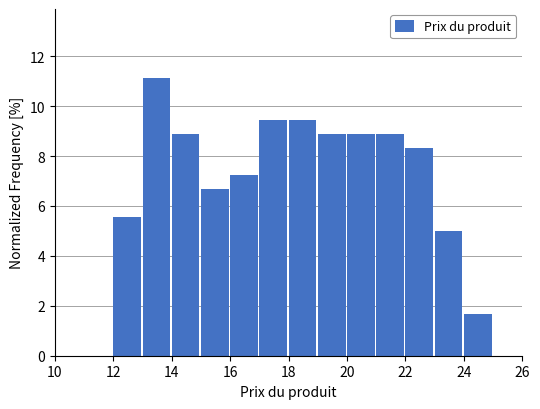

Reading left to right, transcribe this chart: for each bar, give the range it covers on the x-axis and its height. The values are not printed on the chart, so give them approximately, as read against the axis.

10 to 11: 0
11 to 12: 0
12 to 13: 5.6
13 to 14: 11.2
14 to 15: 8.8
15 to 16: 6.6
16 to 17: 7.2
17 to 18: 9.4
18 to 19: 9.4
19 to 20: 8.8
20 to 21: 8.8
21 to 22: 8.8
22 to 23: 8.4
23 to 24: 5.0
24 to 25: 1.6
25 to 26: 0